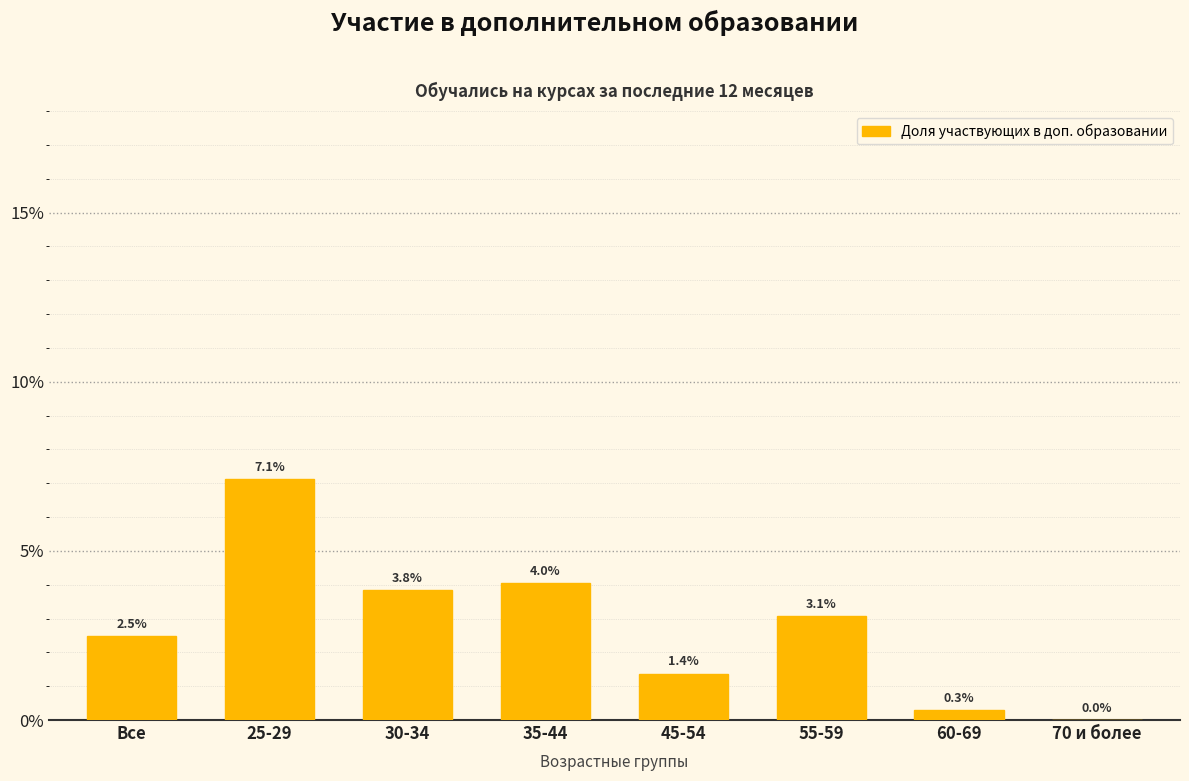

What is the maximum value shown in the chart?

7.1